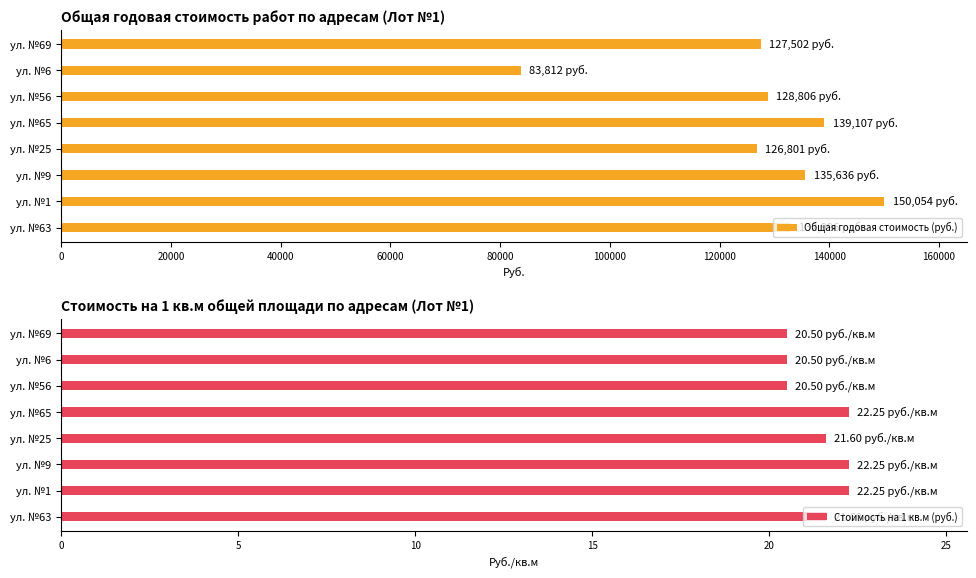

What is the difference between the maximum and minimum values in the Общая годовая стоимость (руб.) series?

66241.8